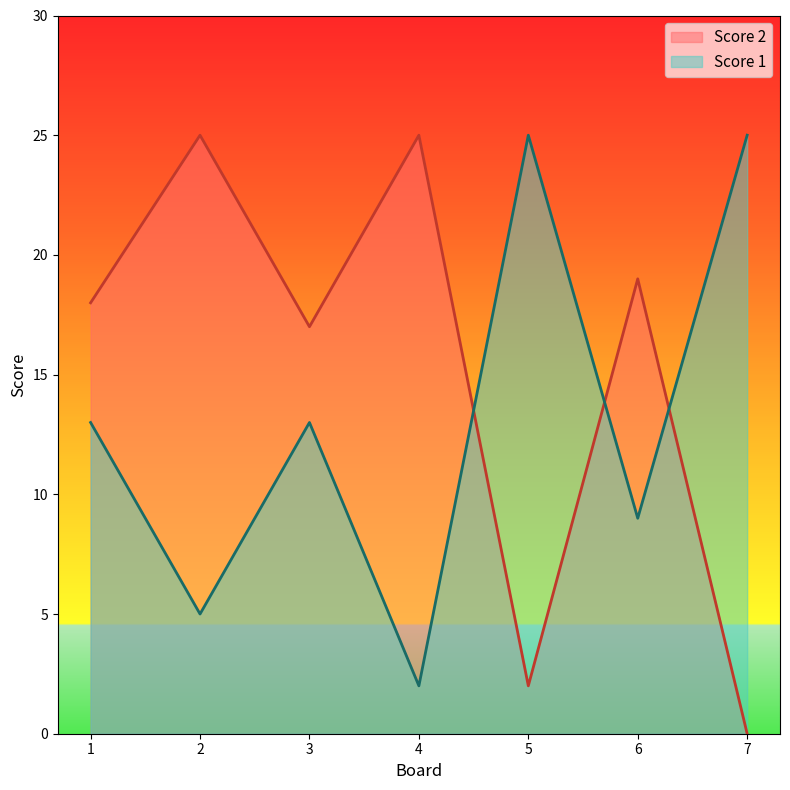

At which category does Score 2 reach its first local peak?

2